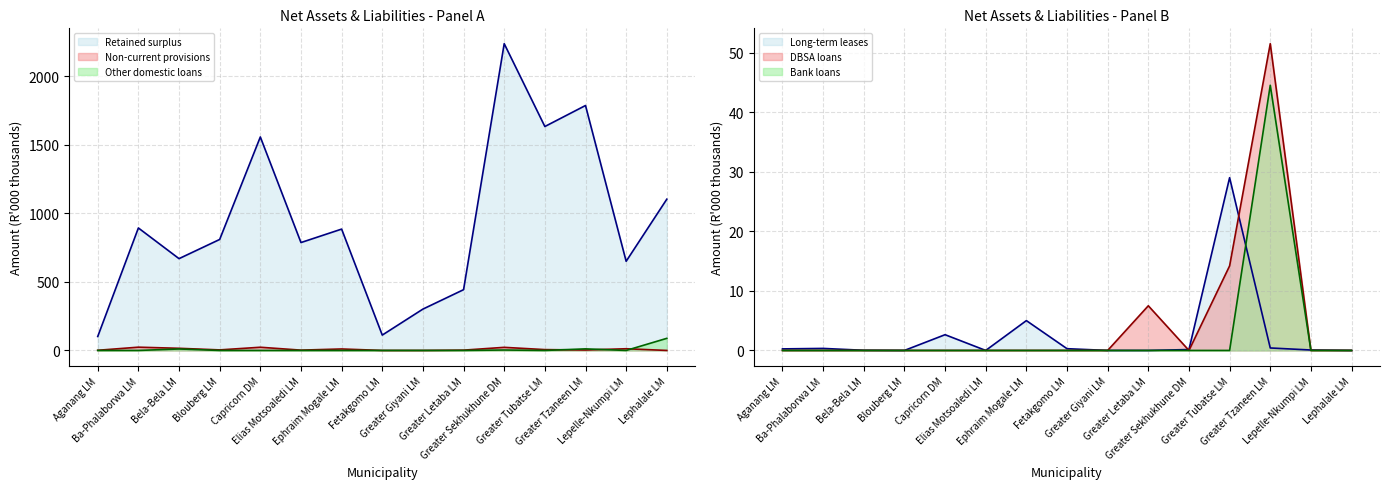

At which category does Other domestic loans reach its first local valley?

Greater Tubatse LM